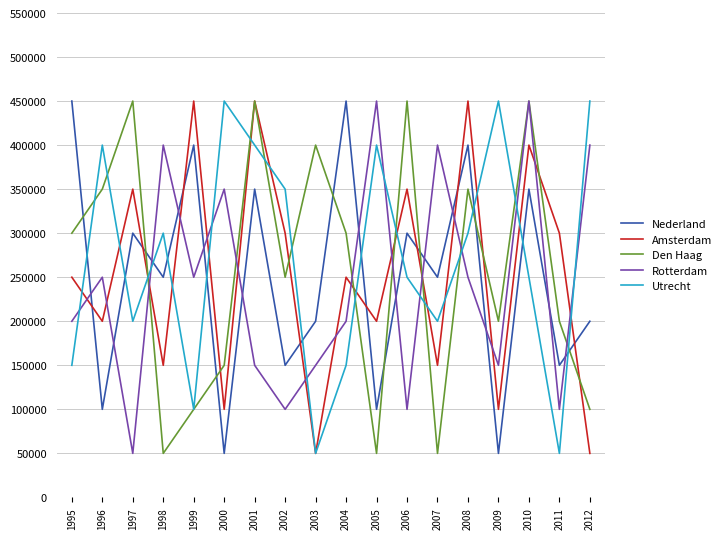

At which category does Utrecht reach its first local peak?

1996